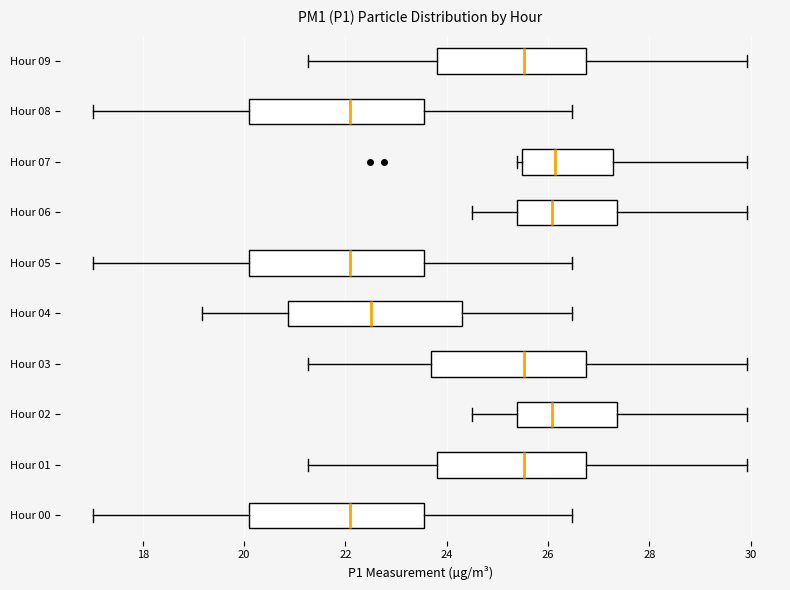

Where does the right whisker of the box for Hour 03 end on the x-axis? The values are not printed on the chart, so give them approximately, as read against the axis.

30.0